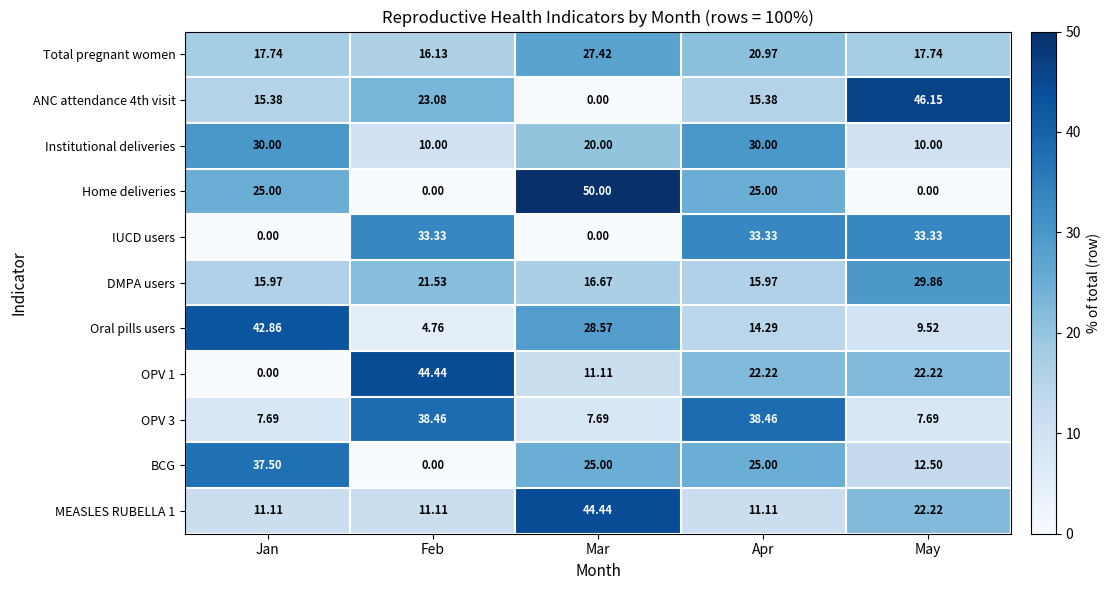

At which label does DMPA users first exceed 16?

Feb